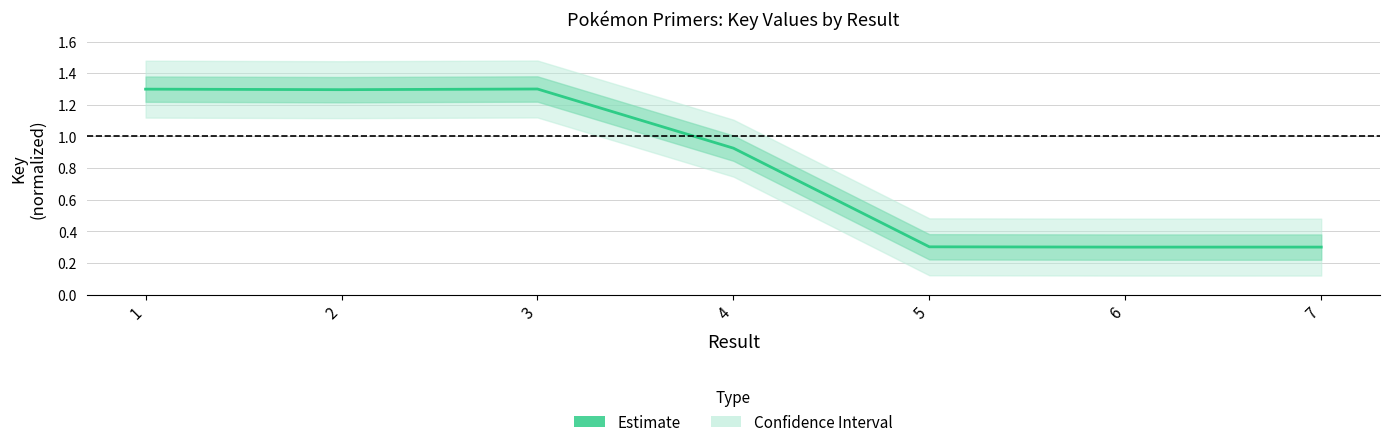

At which category does the chart reach its peak across all series?

3